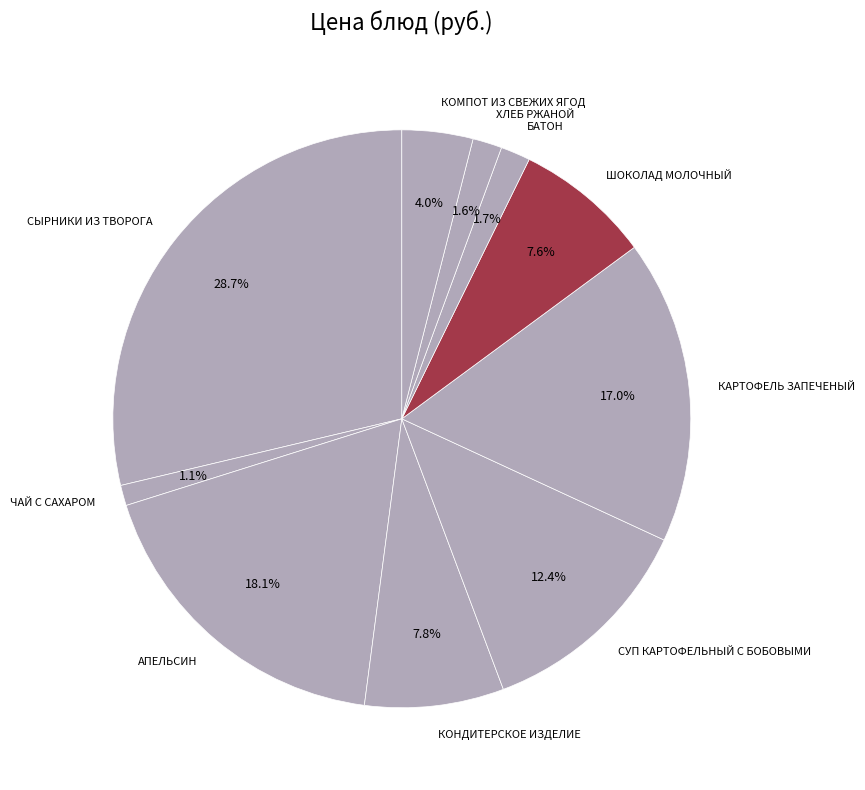

Which category has the biggest portion of the pie?

СЫРНИКИ ИЗ ТВОРОГА